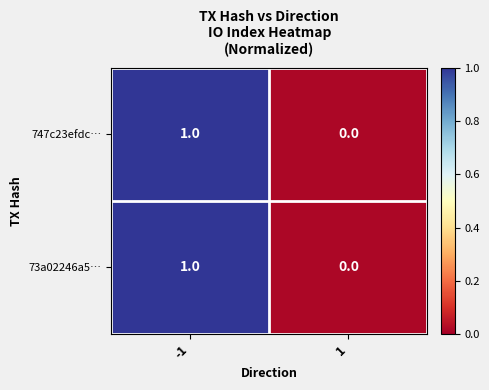

Is it true that 73a02246a5… equals 0 at 1?

True